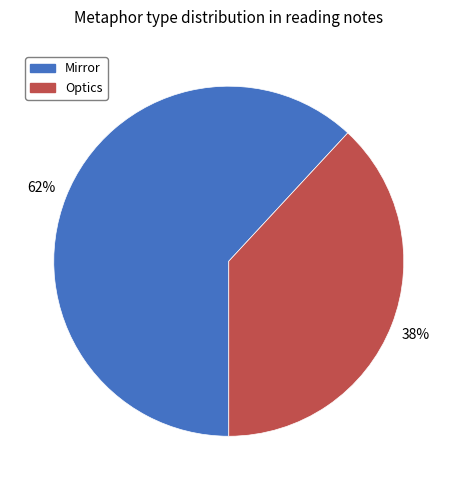

To the nearest percent, what is the average slice percentage?

50%